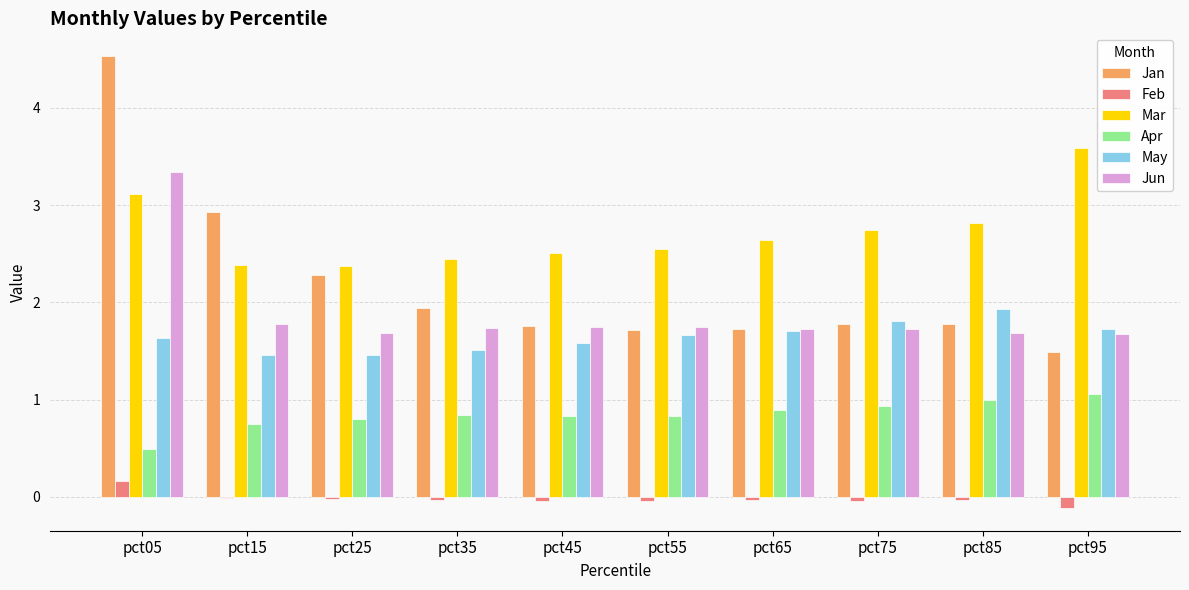

At which category does the chart reach its peak across all series?

pct05